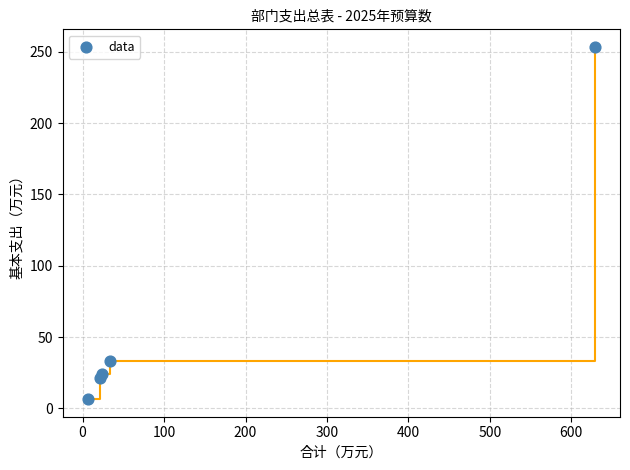

What Y value in the scatter plot is closest to 129?

33.1